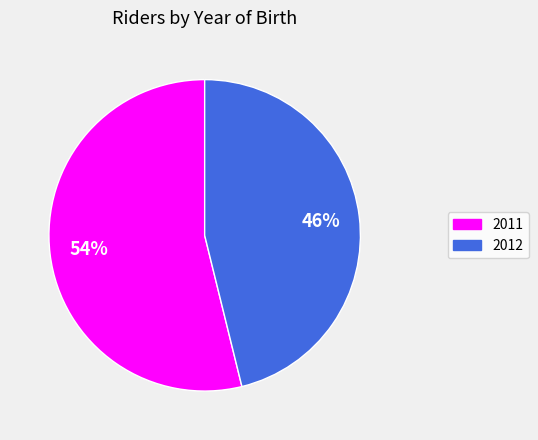

What is the ratio of the value at 2011 to the value at 2012?

1.2